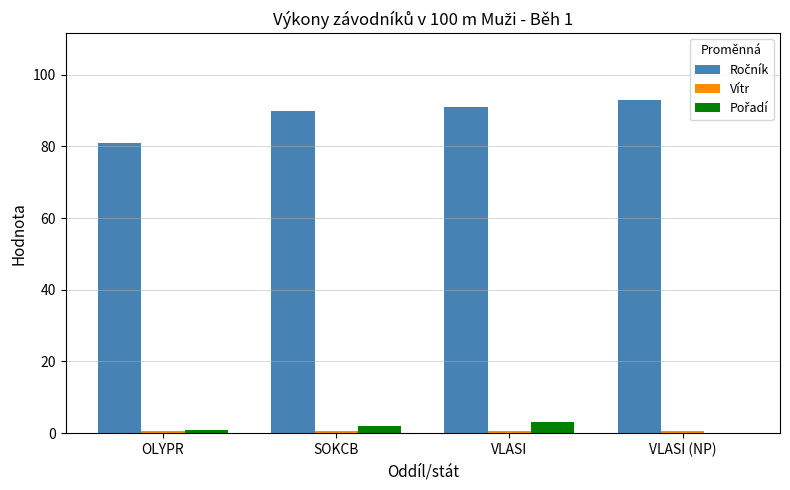

What is the greatest value displayed?

93.0